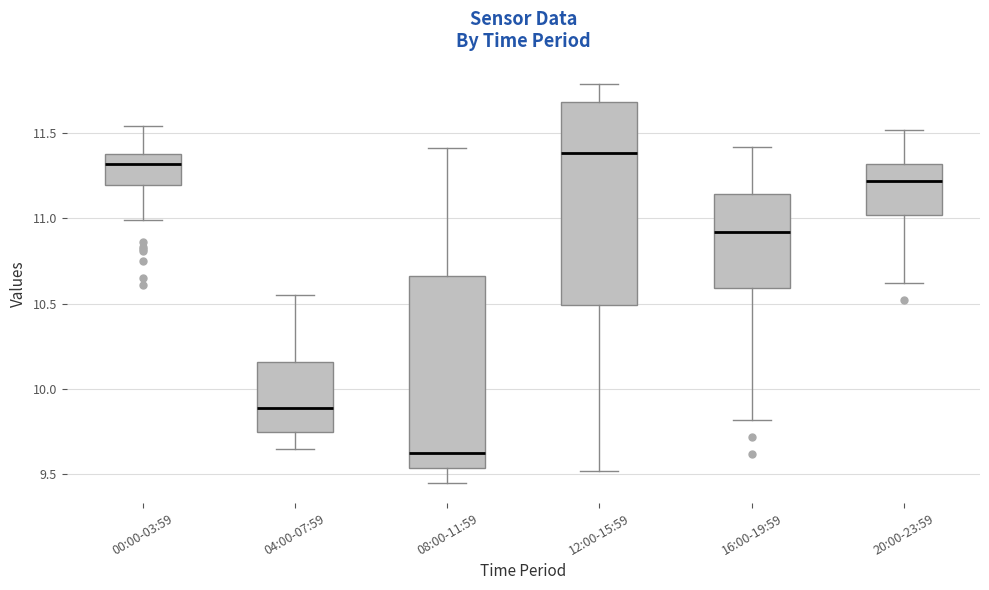

Reading left to right, read every box against the y-axis: the position of its median line, the range the box covers, and the ends of its whiskers. The values are not printed on the chart, so give them approximately, as read against the axis.

00:00-03:59: median 11.30, box 11.20 to 11.40, whiskers 11.00 to 11.55
04:00-07:59: median 9.90, box 9.75 to 10.15, whiskers 9.65 to 10.55
08:00-11:59: median 9.65, box 9.55 to 10.65, whiskers 9.45 to 11.40
12:00-15:59: median 11.40, box 10.50 to 11.70, whiskers 9.50 to 11.80
16:00-19:59: median 10.90, box 10.60 to 11.15, whiskers 9.80 to 11.40
20:00-23:59: median 11.20, box 11.00 to 11.30, whiskers 10.60 to 11.50